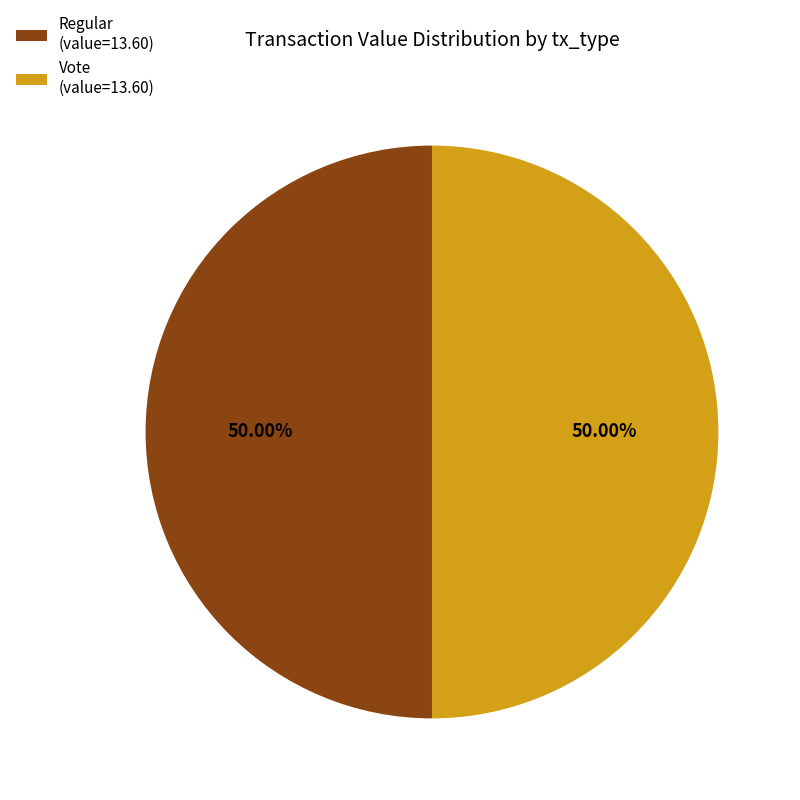

Do Vote (value=13.60) and Regular (value=13.60) together represent more than half of the pie?

Yes